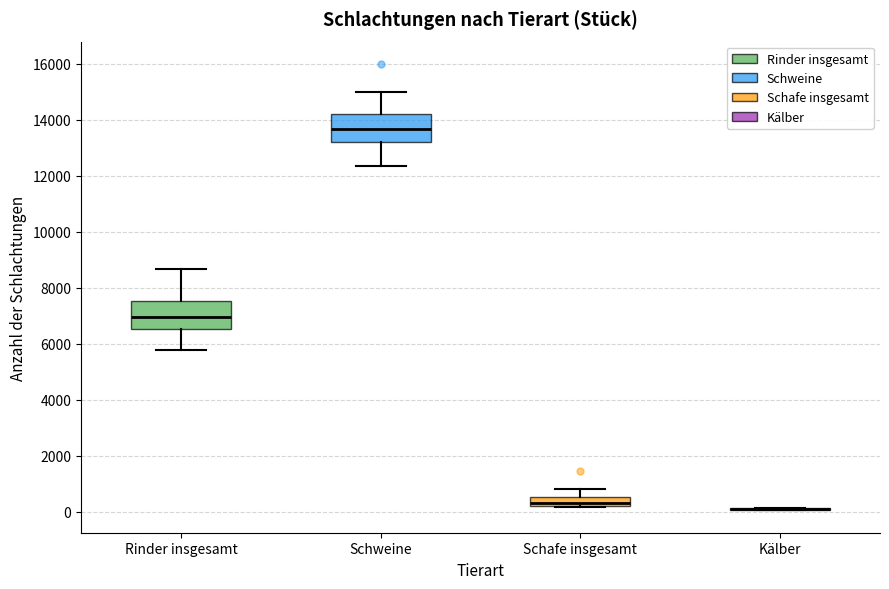

Where does the lower whisker of the box for Rinder insgesamt end on the y-axis? The values are not printed on the chart, so give them approximately, as read against the axis.

5800